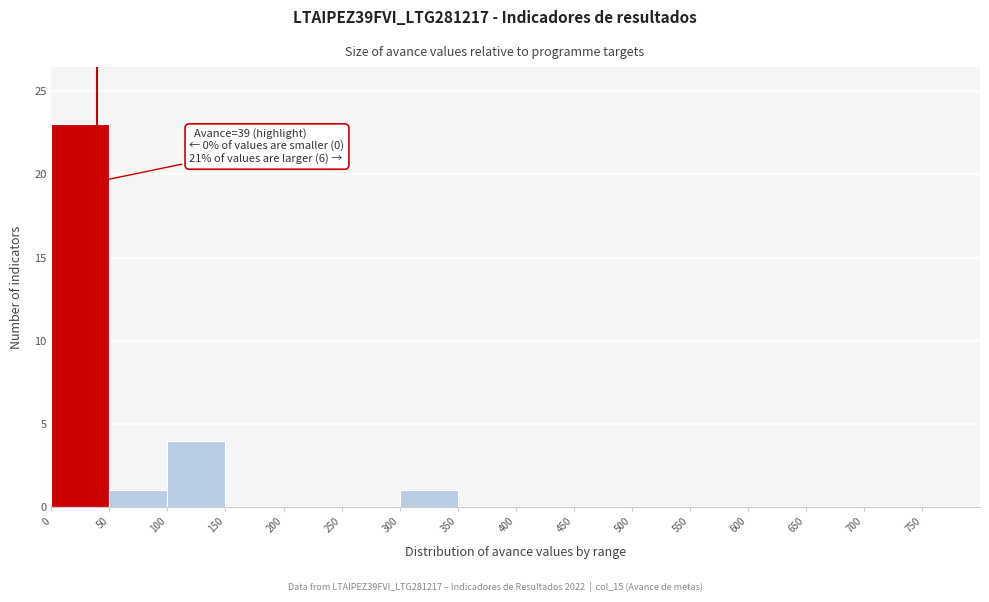

Over which range of the x-axis is the bar tallest?

0 to 50